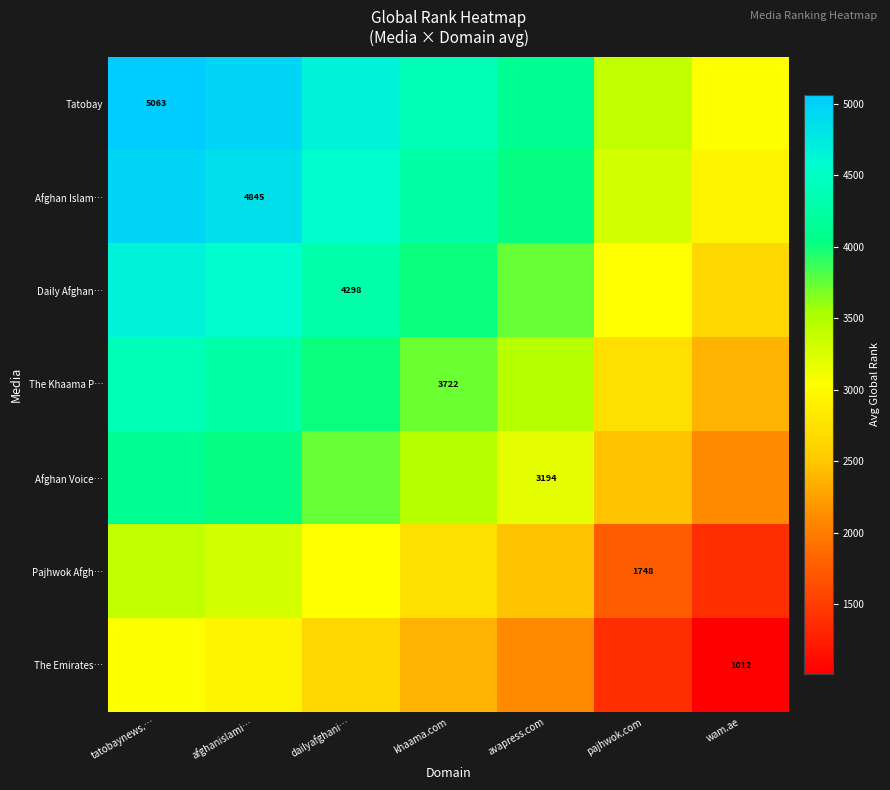

What is the minimum value for Afghan Islam…?

2928.5